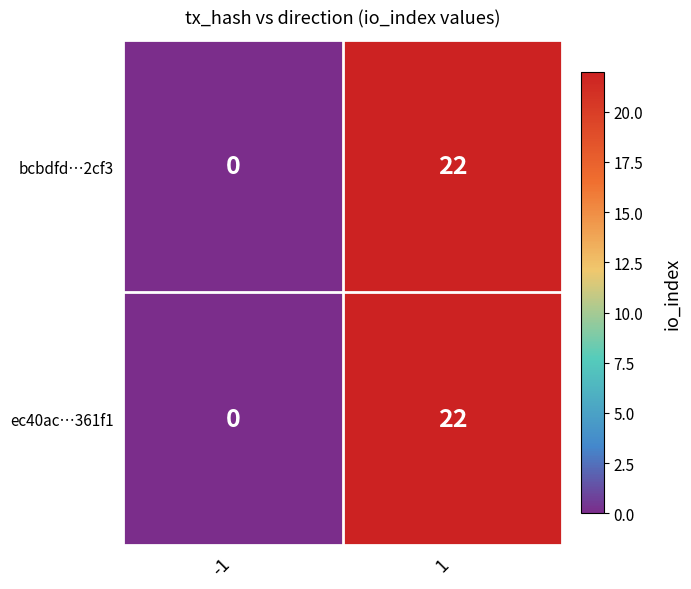

What value does the bcbdfd…2cf3 series have at 1, to the nearest 10?

20